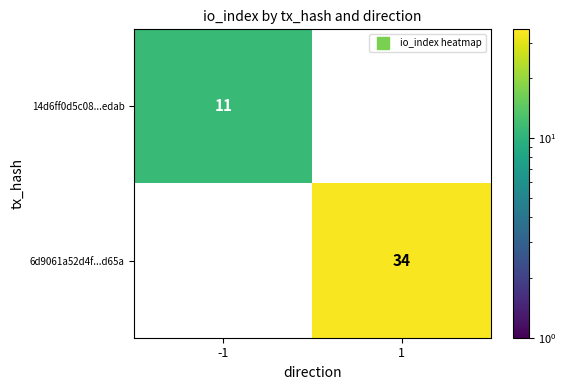

The 14d6ff0d5c08...edab series shows -7 at 1. True or false?

False